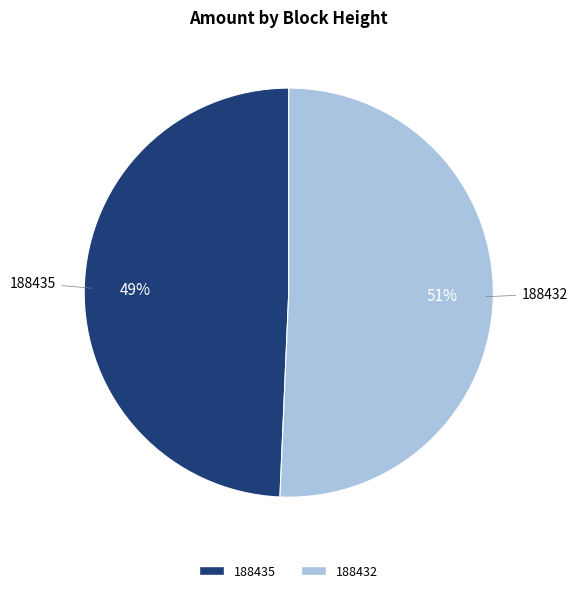

What is the smallest slice in the pie chart?

188435